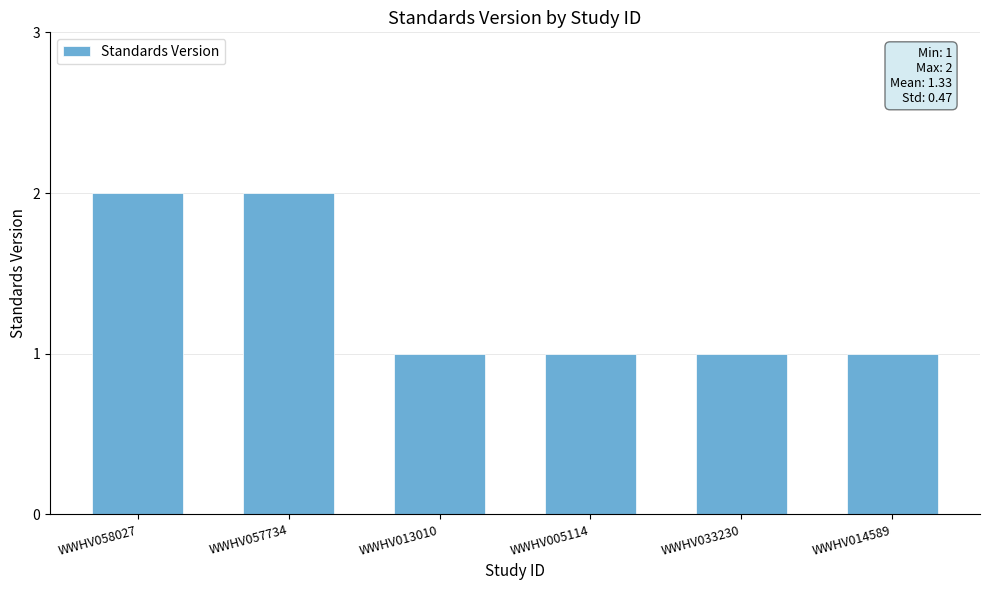

How many values are between 1 and 2?

6